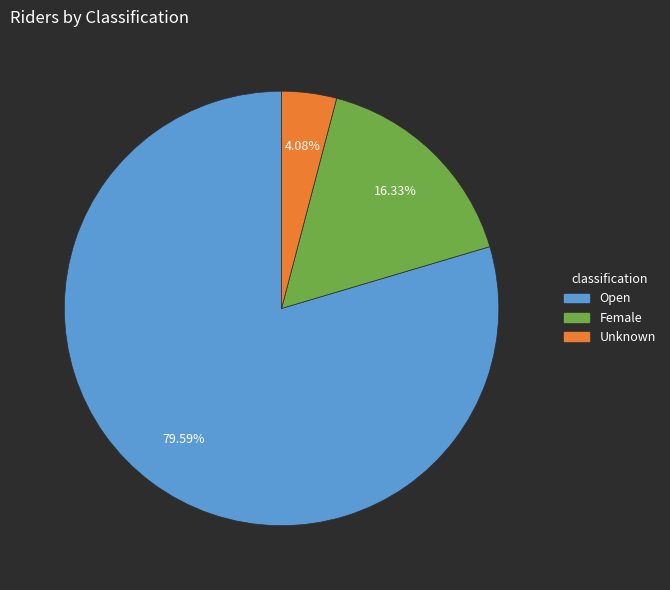

True or false: Unknown accounts for 10% of the total.

False